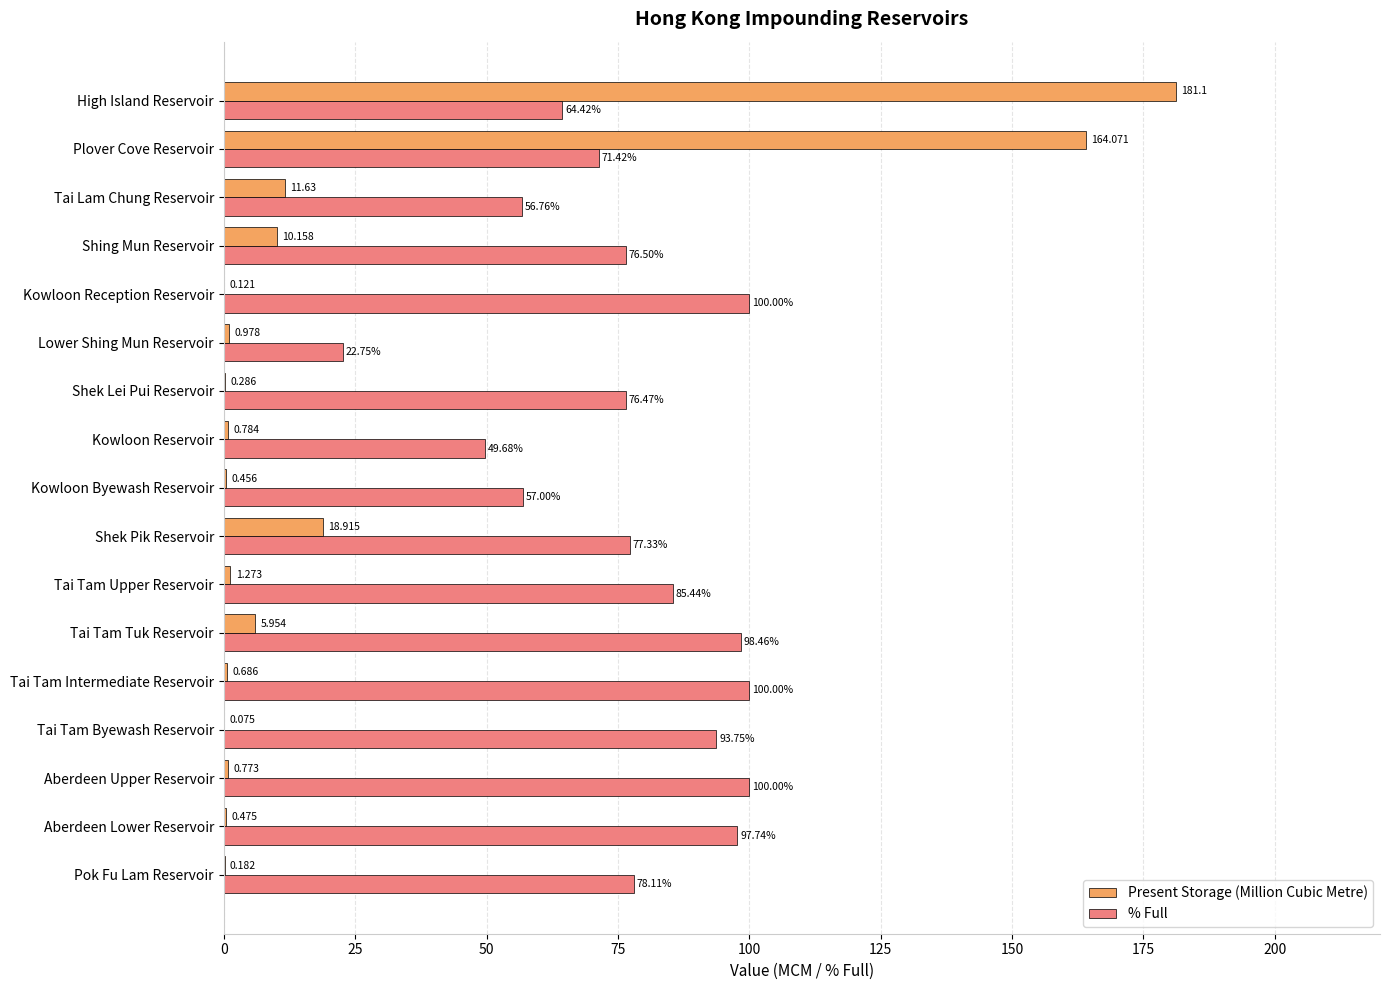

Between Pok Fu Lam Reservoir and Tai Tam Intermediate Reservoir, which series saw the biggest shift?

% Full